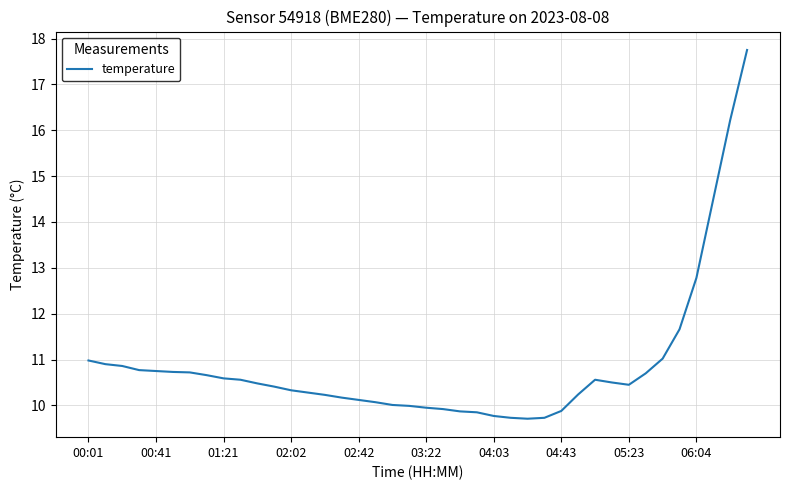

What is the minimum value shown in the chart?

9.7